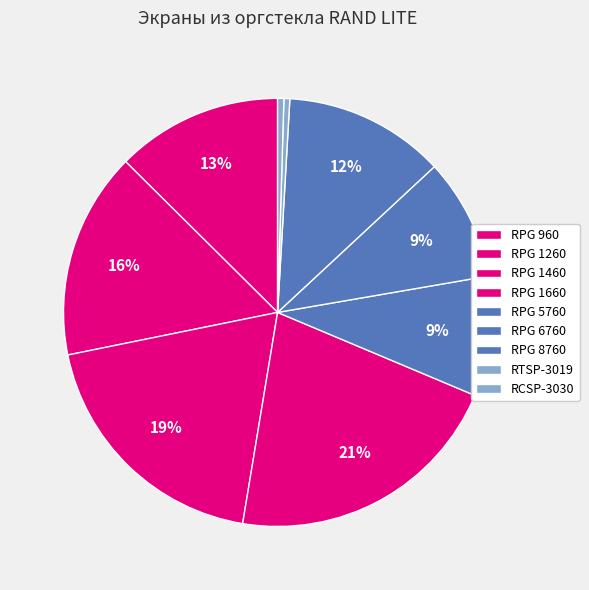

To the nearest percent, what percentage of the pie is RPG 6760?

9%